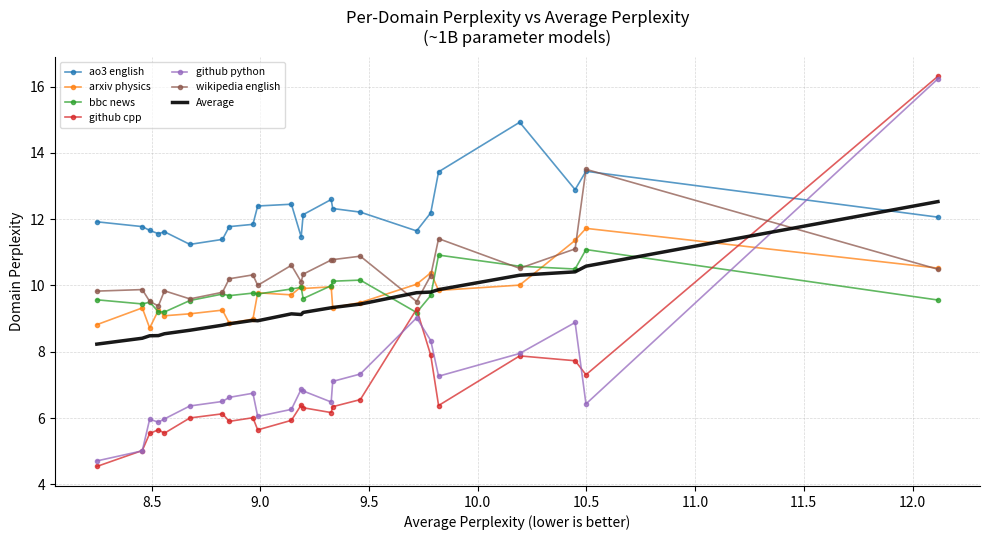

True or false: github python and wikipedia english cross at least once.

True